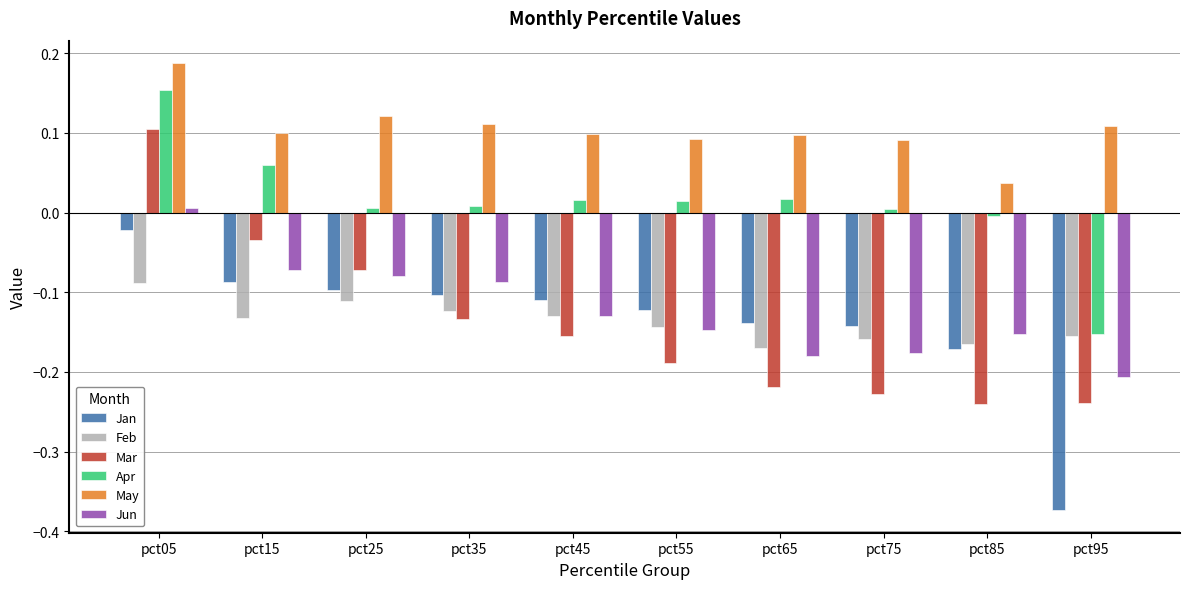

At which category is the sum across all series the highest?

pct05